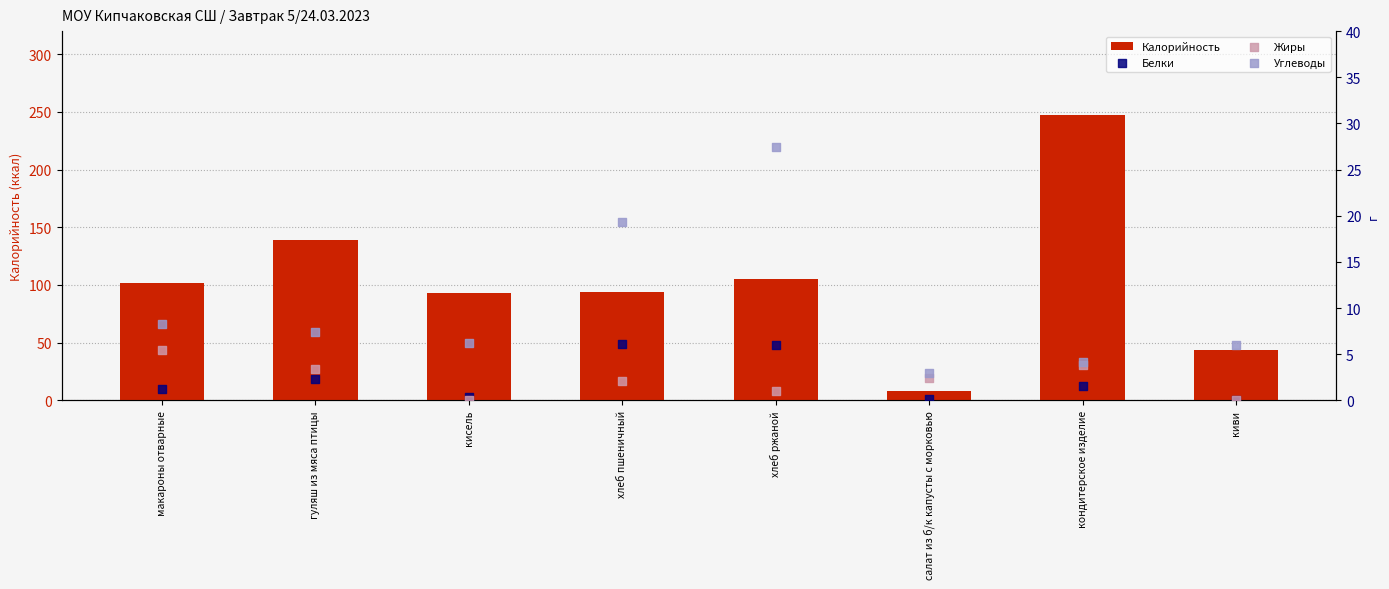

At which category is the sum across all series the highest?

кондитерское изделие